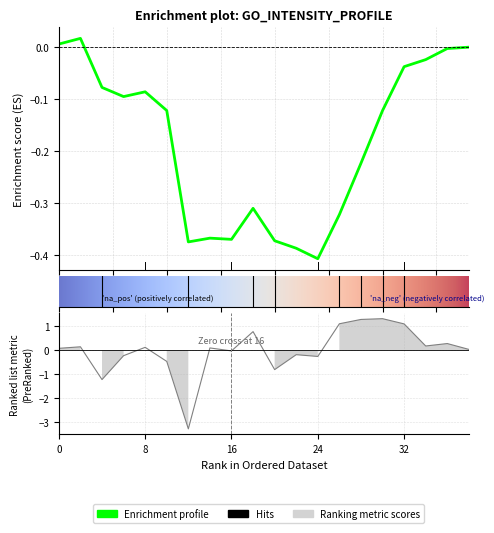

How many negative values are there?

8